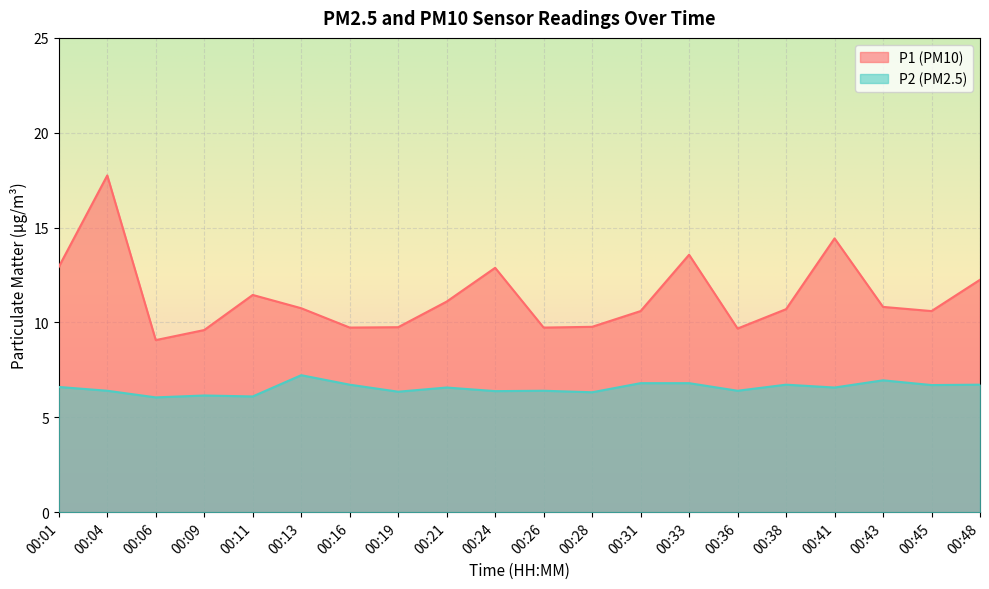

How many lines are shown in the chart?

2